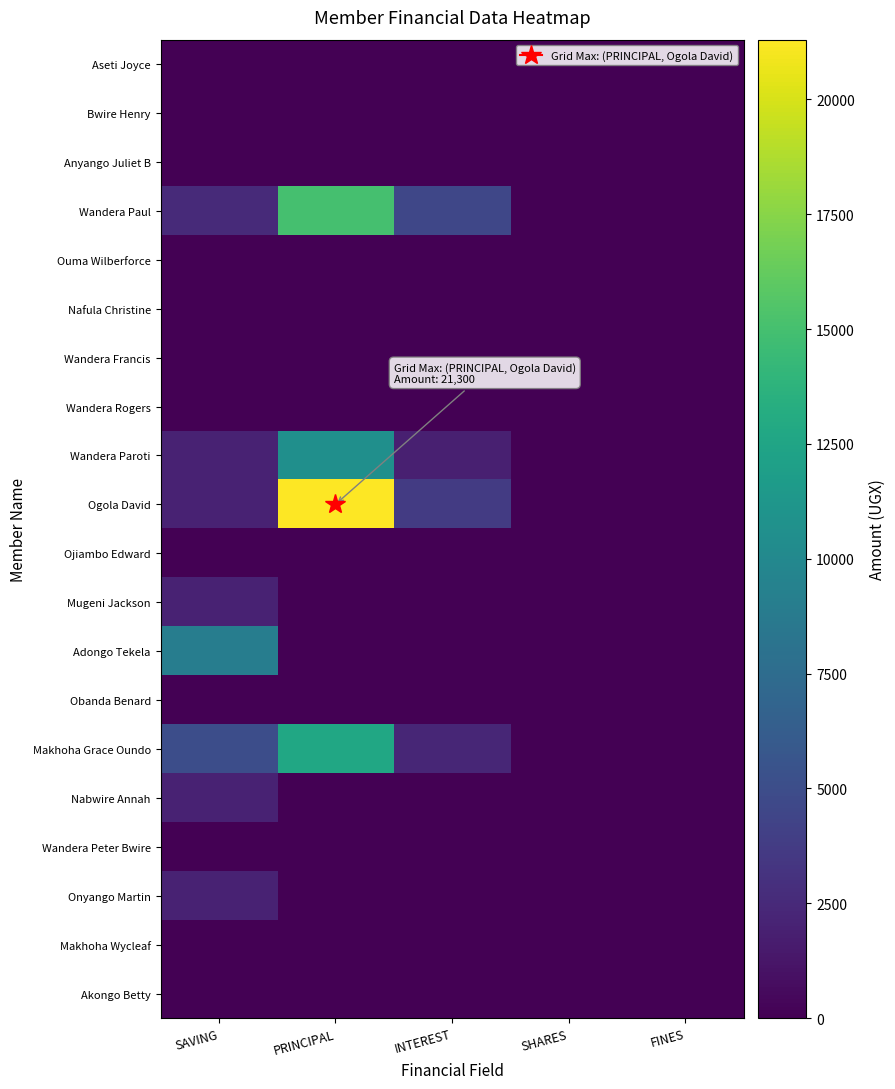

Rank the series by their maximum value, from highest to lowest.

Ogola David, Wandera Paul, Makhoha Grace Oundo, Wandera Paroti, Adongo Tekela, Mugeni Jackson, Nabwire Annah, Onyango Martin, Aseti Joyce, Bwire Henry, Anyango Juliet B, Ouma Wilberforce, Nafula Christine, Wandera Francis, Wandera Rogers, Ojiambo Edward, Obanda Benard, Wandera Peter Bwire, Makhoha Wycleaf, Akongo Betty